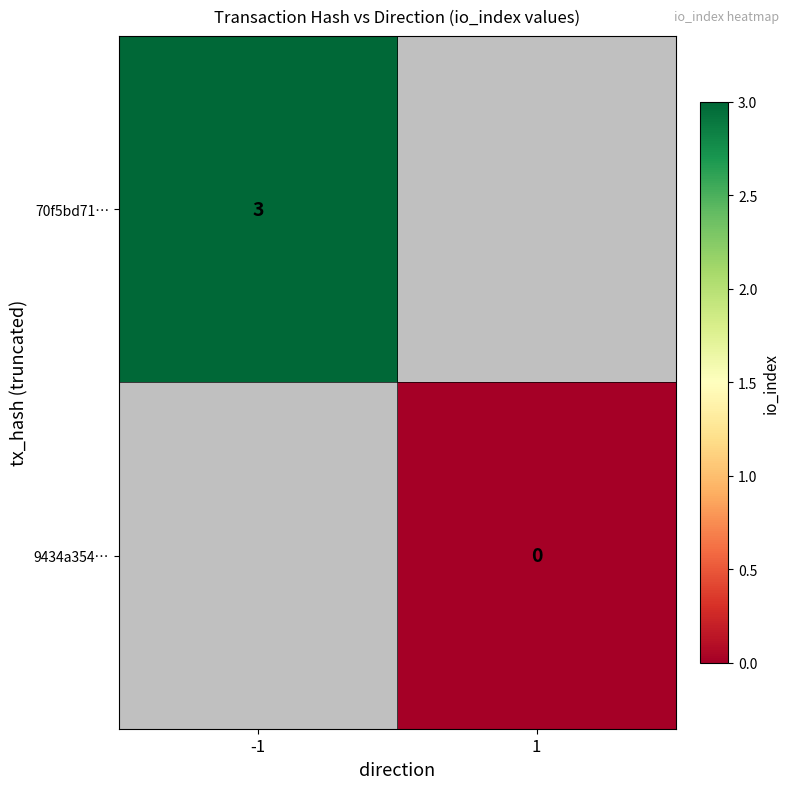

Is it true that 70f5bd71… equals 3 at -1?

True